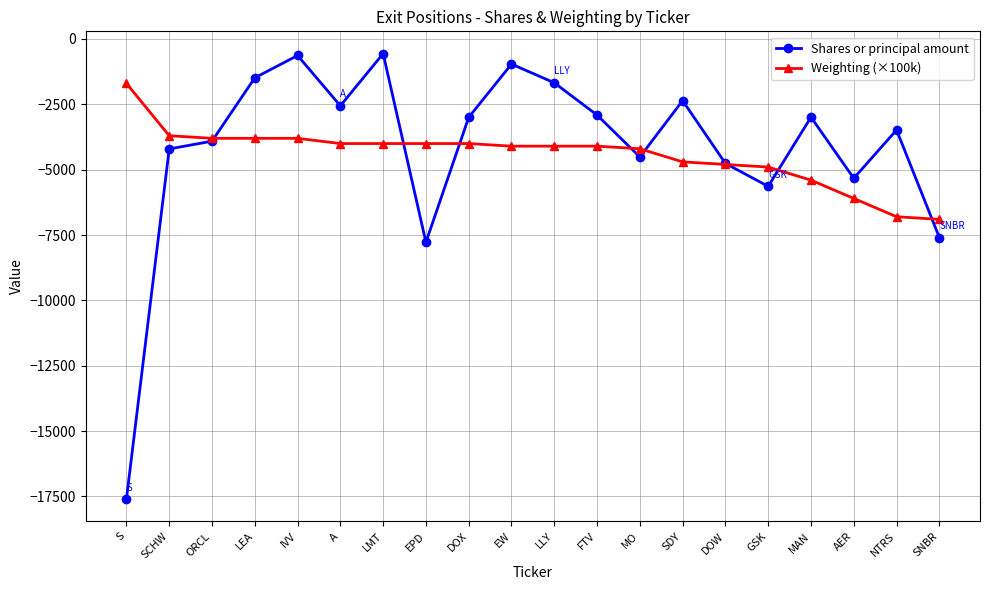

Which series ends up on top after the final intersection of Weighting (×100k) and Shares or principal amount?

Weighting (×100k)